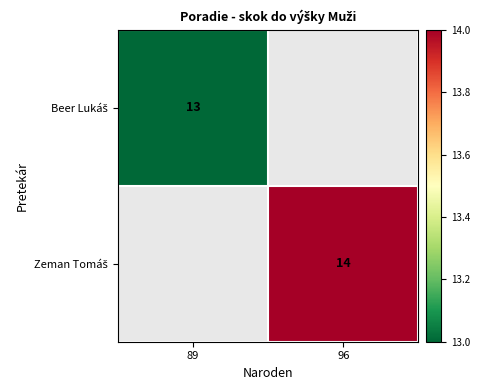

Rank the categories by Beer Lukáš value from lowest to highest.

89, 96